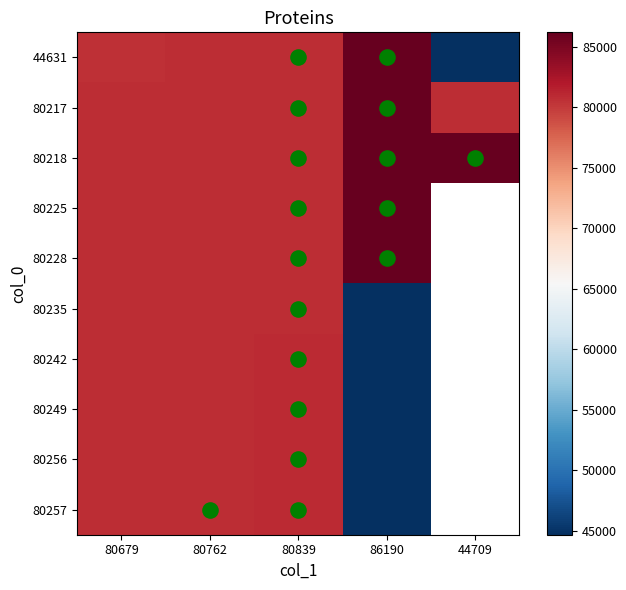

Where does the 80249 series first go above 80790?

80839